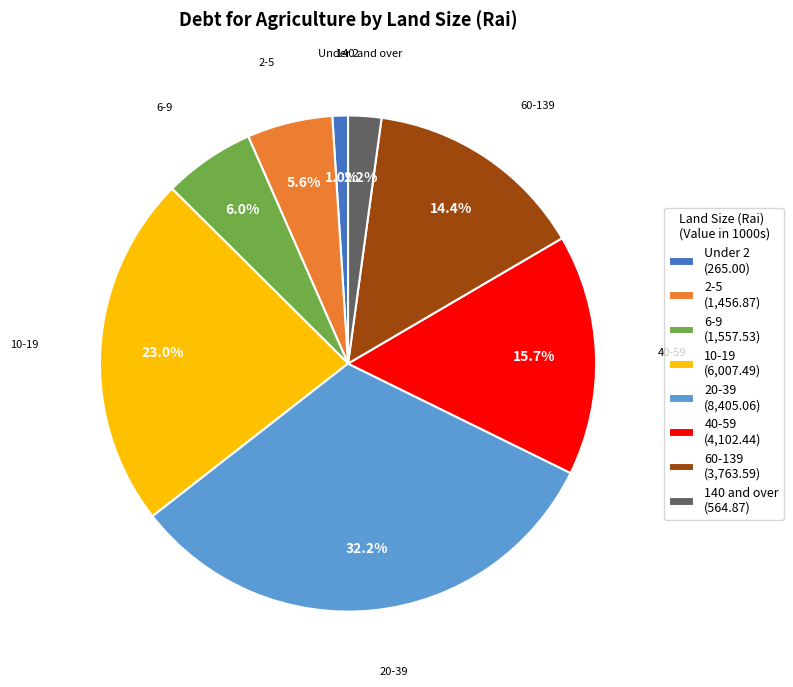

Which slice is the largest?

20-39